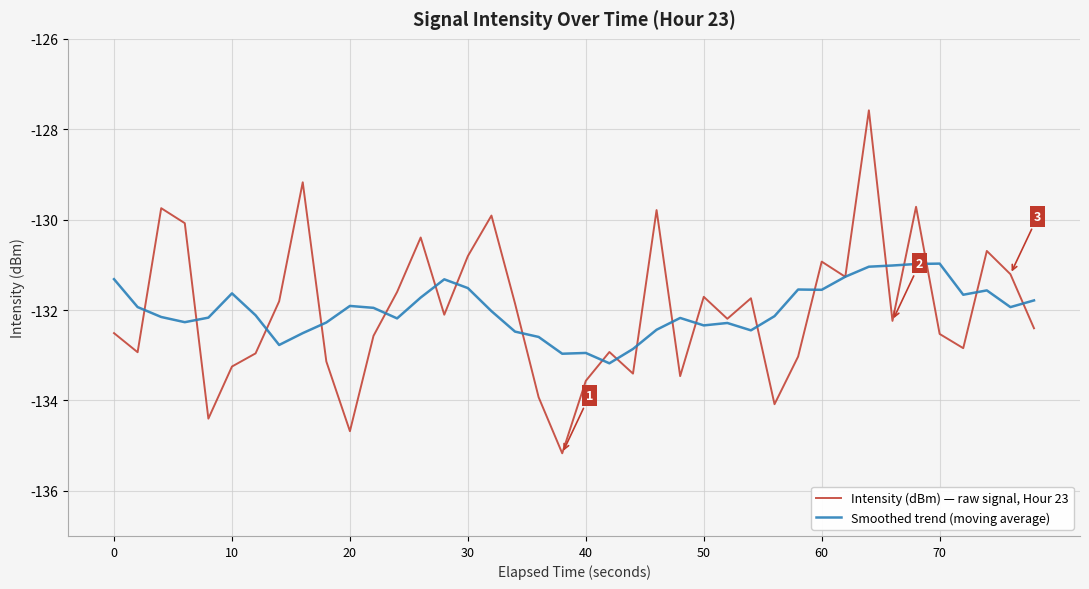

At how many categories does at least one series exceed -128?

1